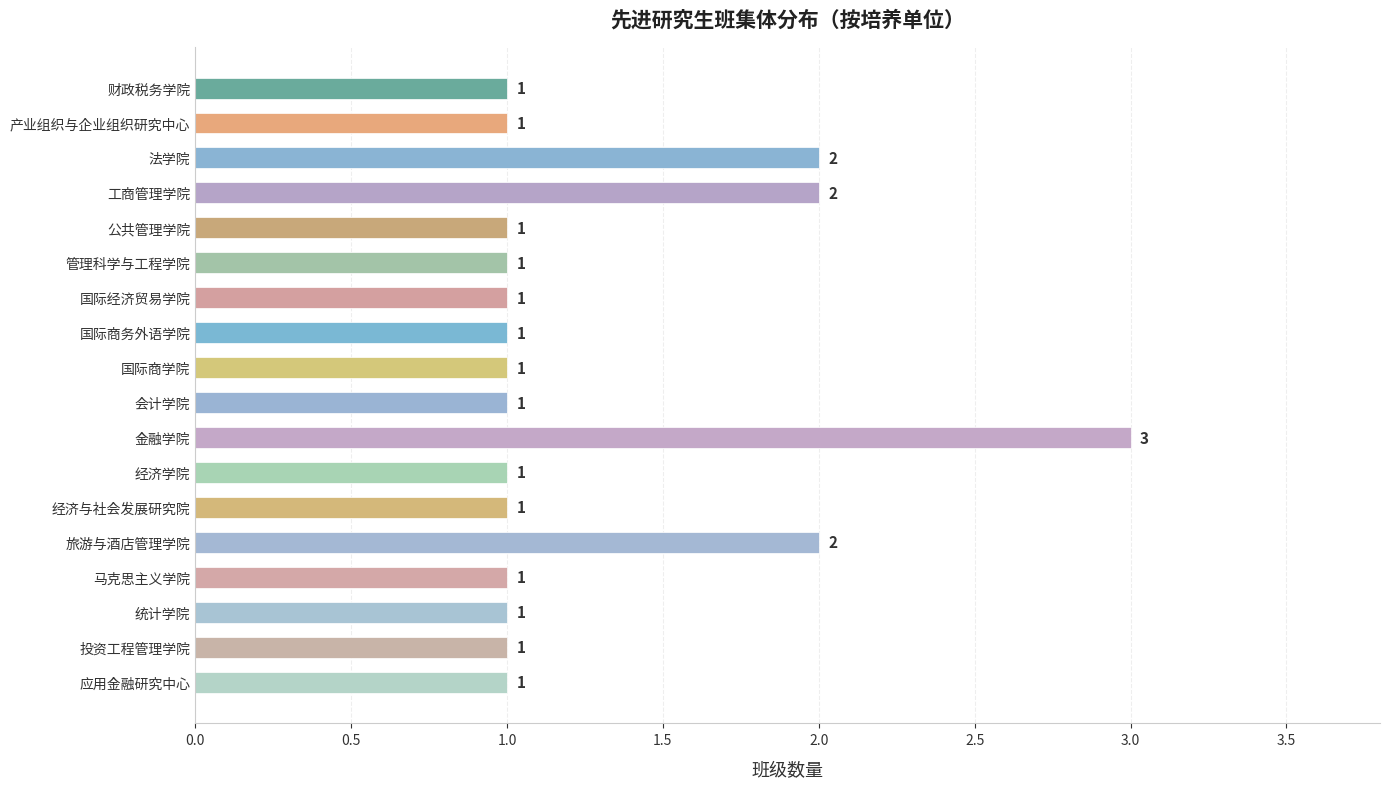

What is the label of the 7th bar from the top?

国际经济贸易学院